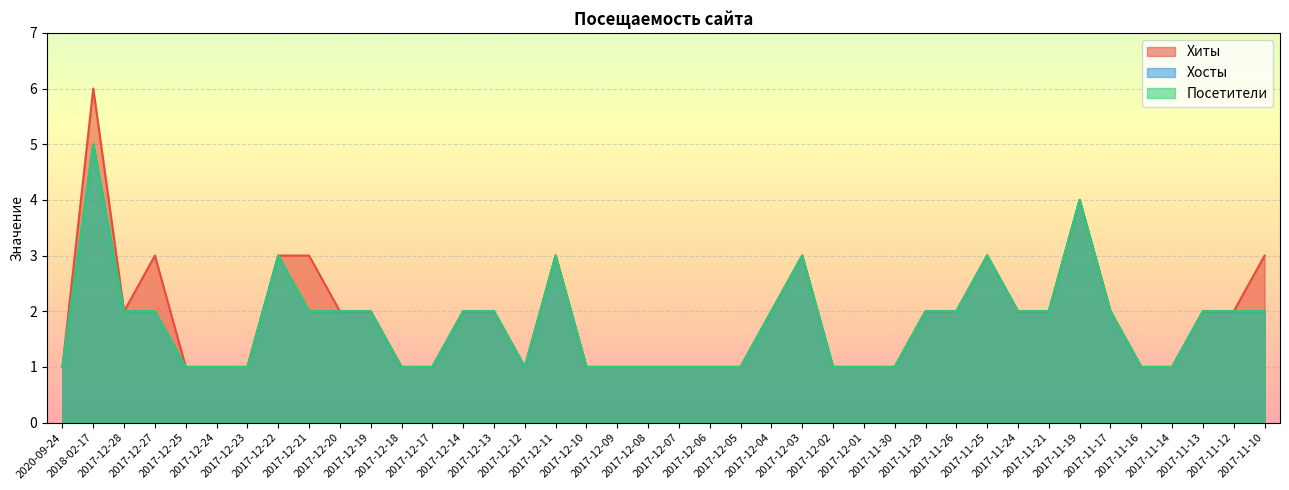

Read the Посетители value at 2017-12-27.

2